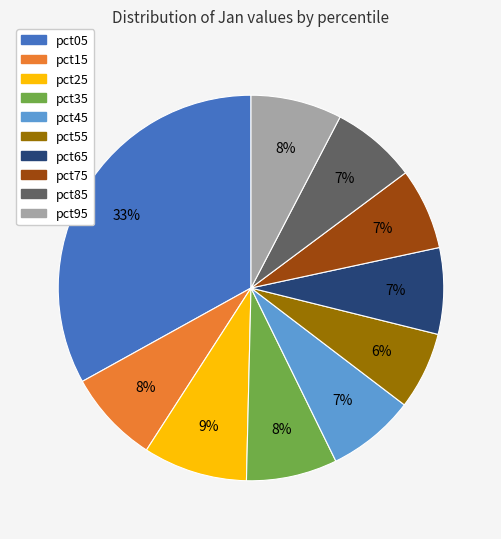

Is there a majority slice in this chart?

No